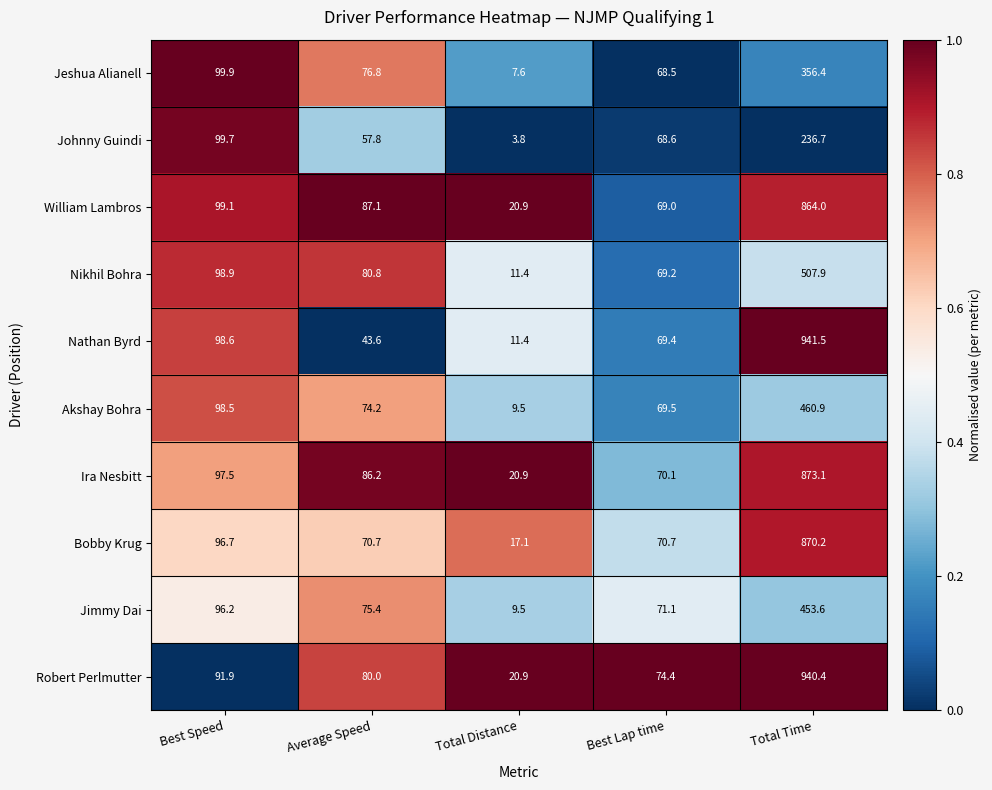

How many distinct data groups are displayed?

10